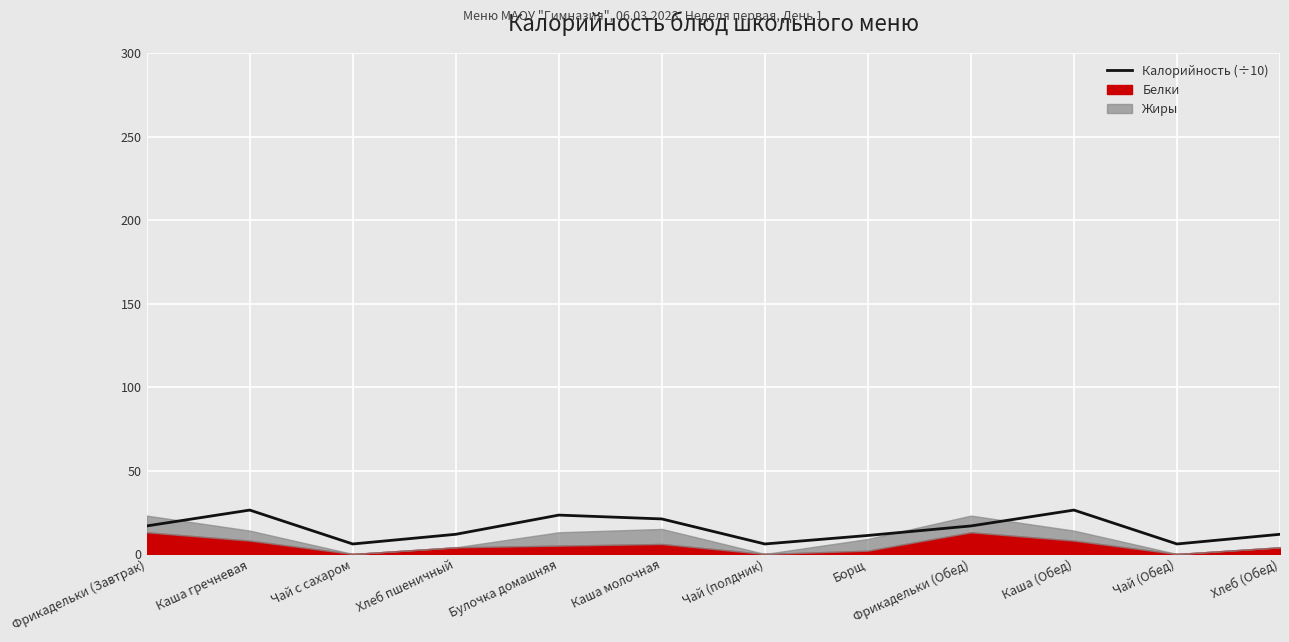

How many data points are above 16?

6